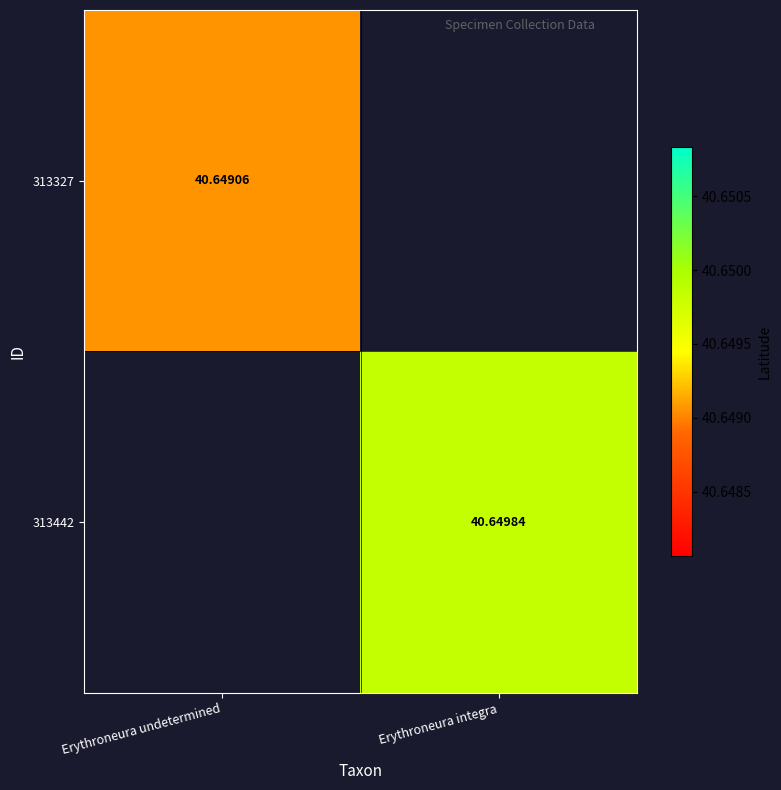

What is the highest value of the 313327 series?

40.6